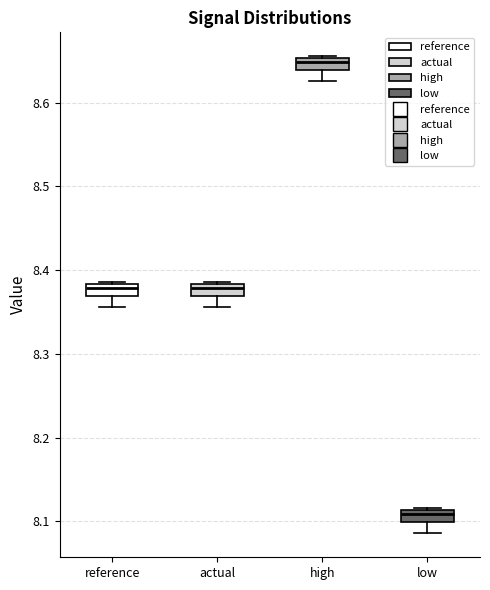

Where does the lower whisker of the box for reference end on the y-axis? The values are not printed on the chart, so give them approximately, as read against the axis.

8.36